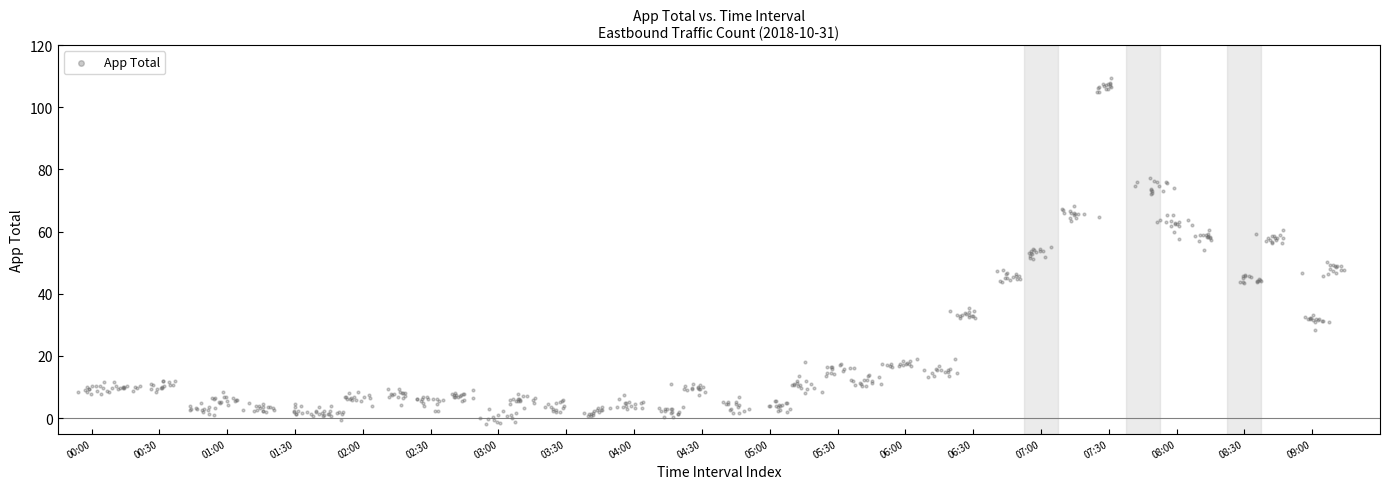

What is the range of X values (max minus min)?

37.3